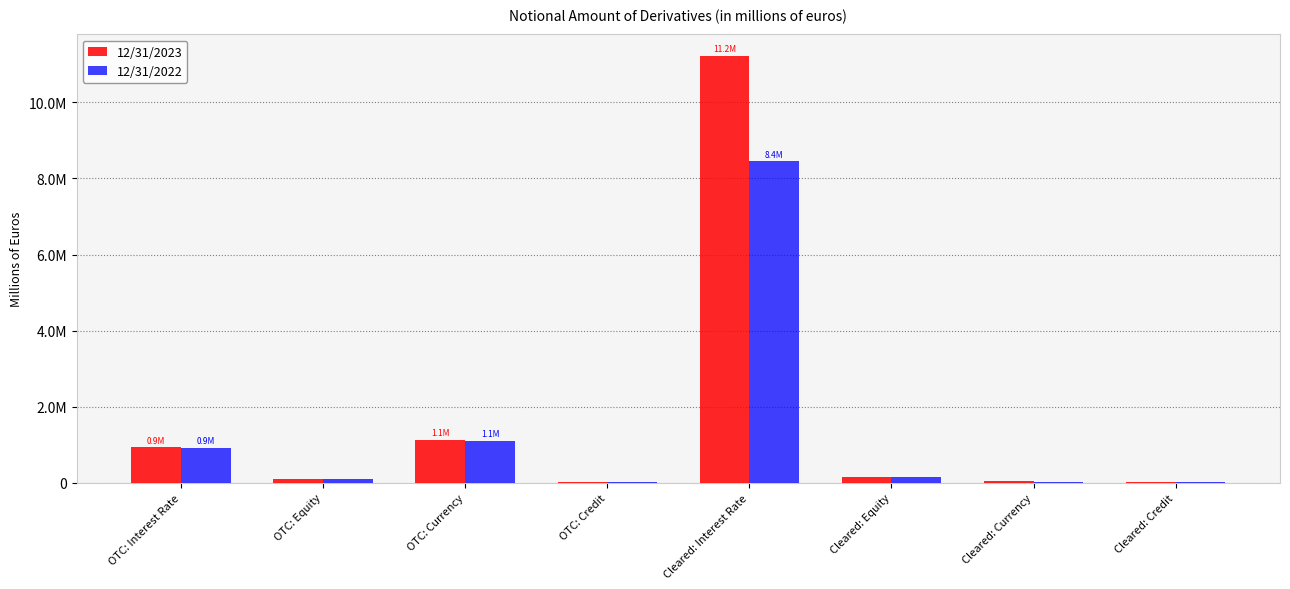

Is it true that 12/31/2022 equals 29858 at Cleared: Currency?

True